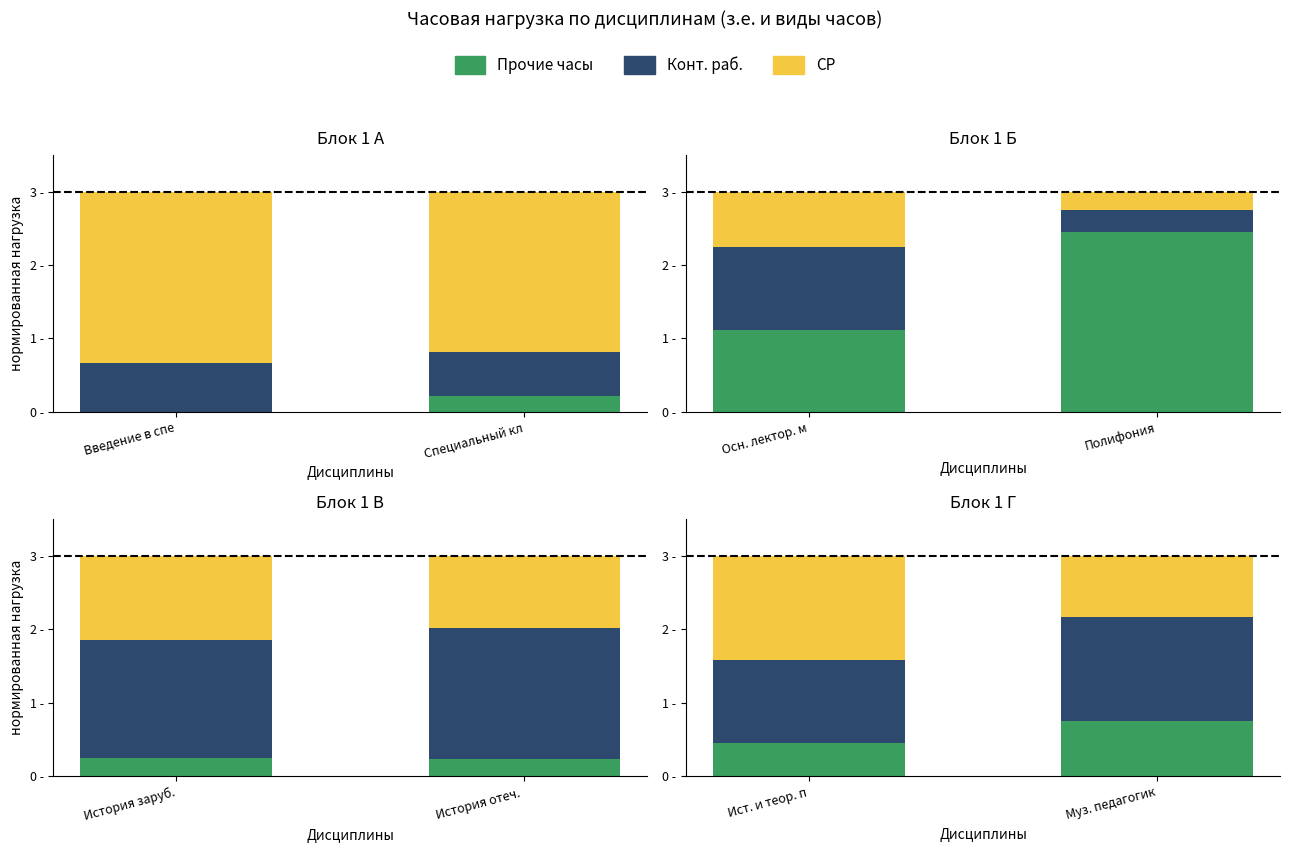

What position from the right is Ист. и теор. п?

2